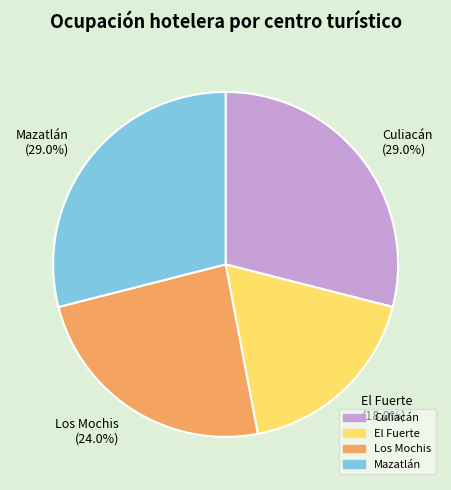

Which category has the smallest portion of the pie?

El Fuerte